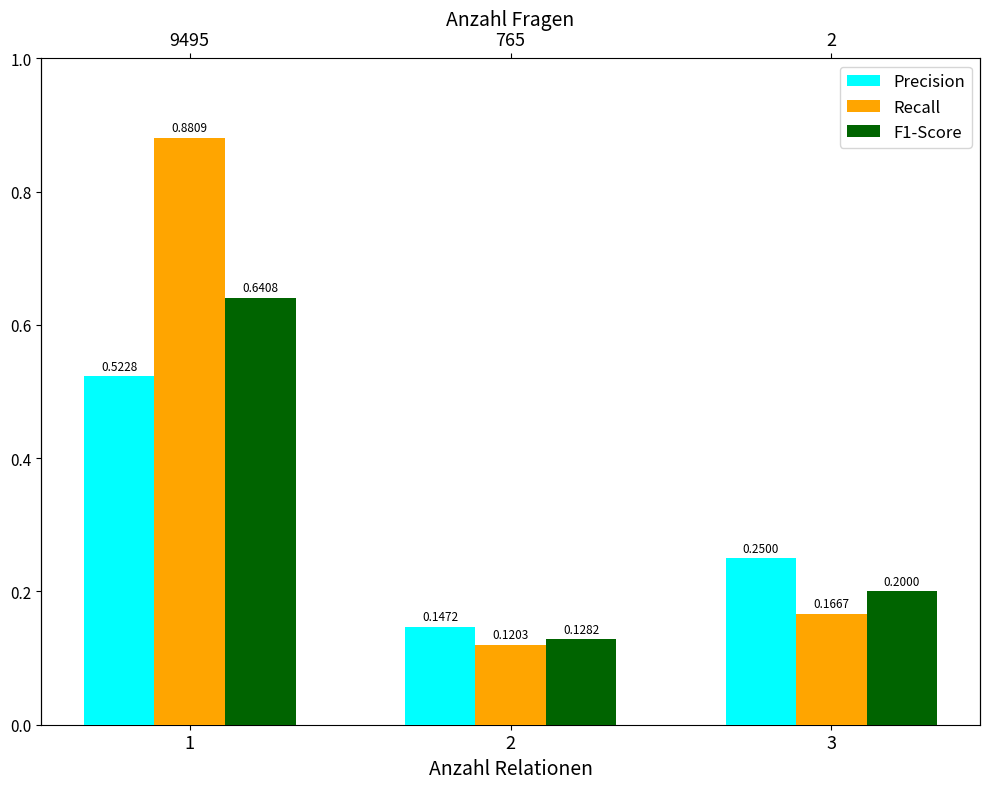

How many bars are there in total?

9